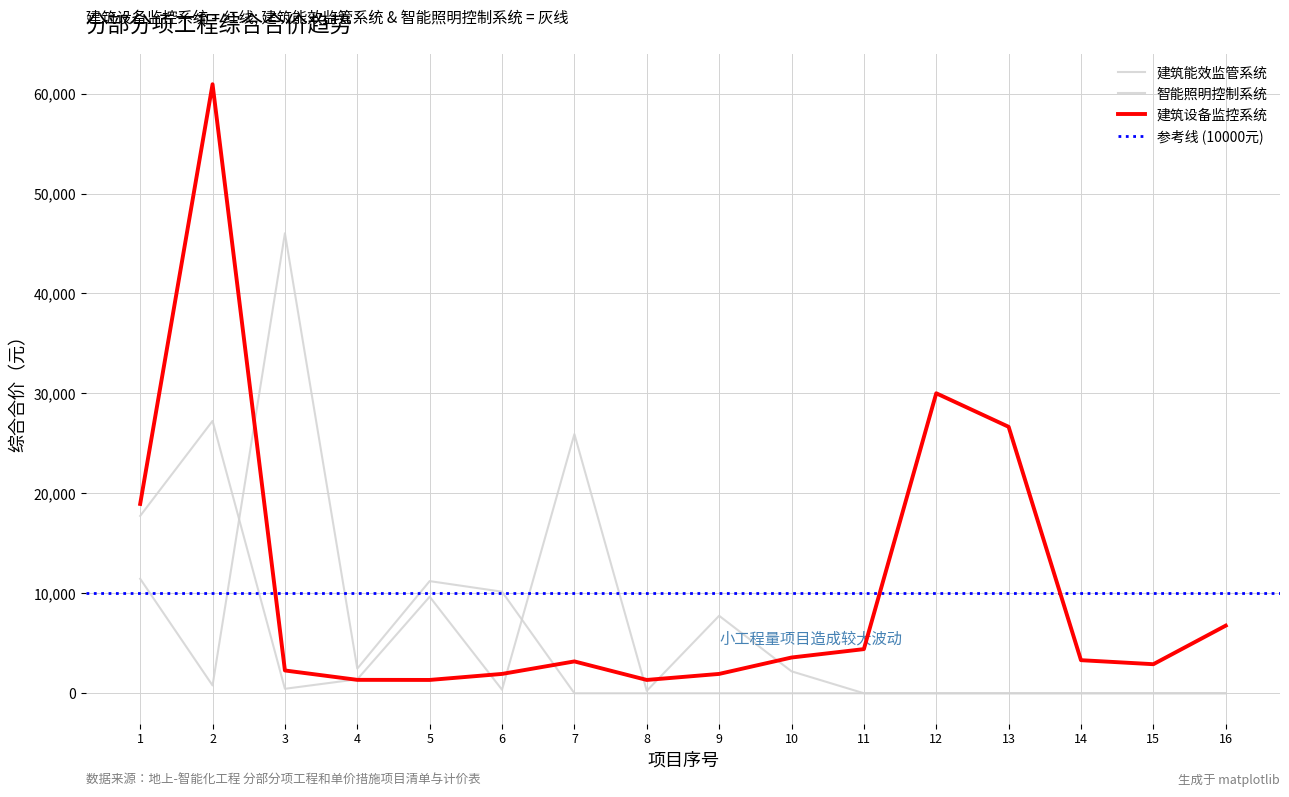

At which label does 建筑设备监控系统 reach its peak?

2